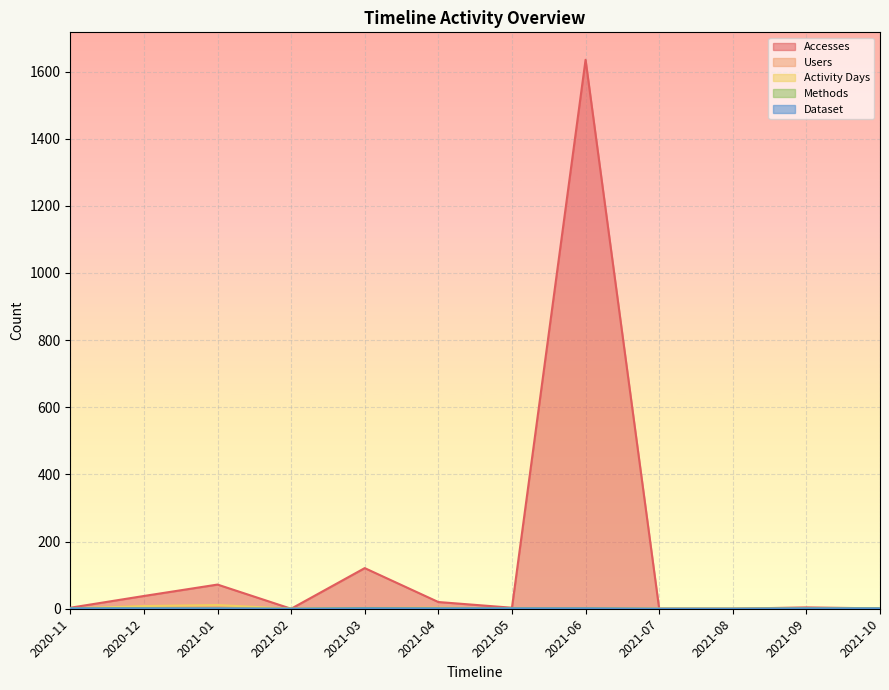

True or false: Accesses and Users intersect in this chart.

False